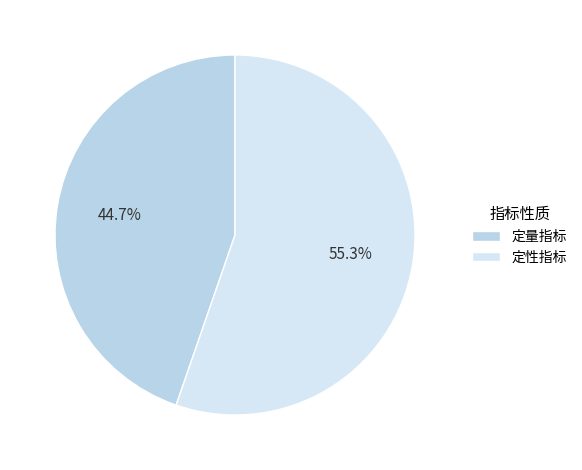

Combined, do 定量指标 and 定性指标 account for over 50%?

Yes